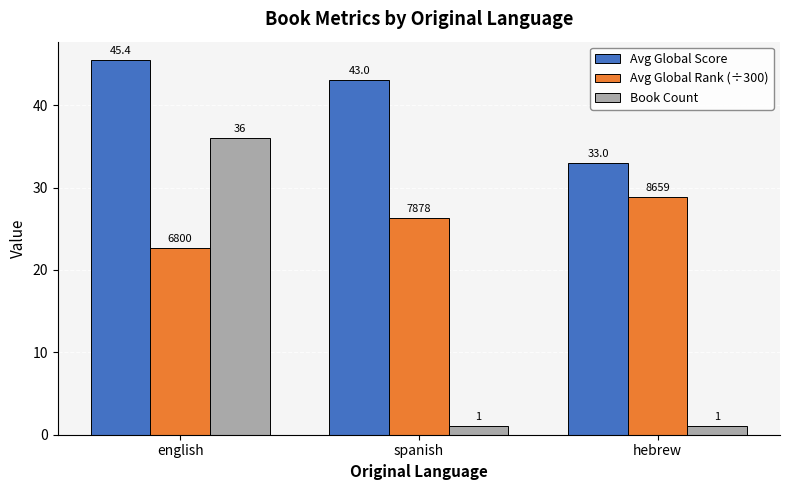

The Avg Global Score series shows 33.0 at hebrew. True or false?

True